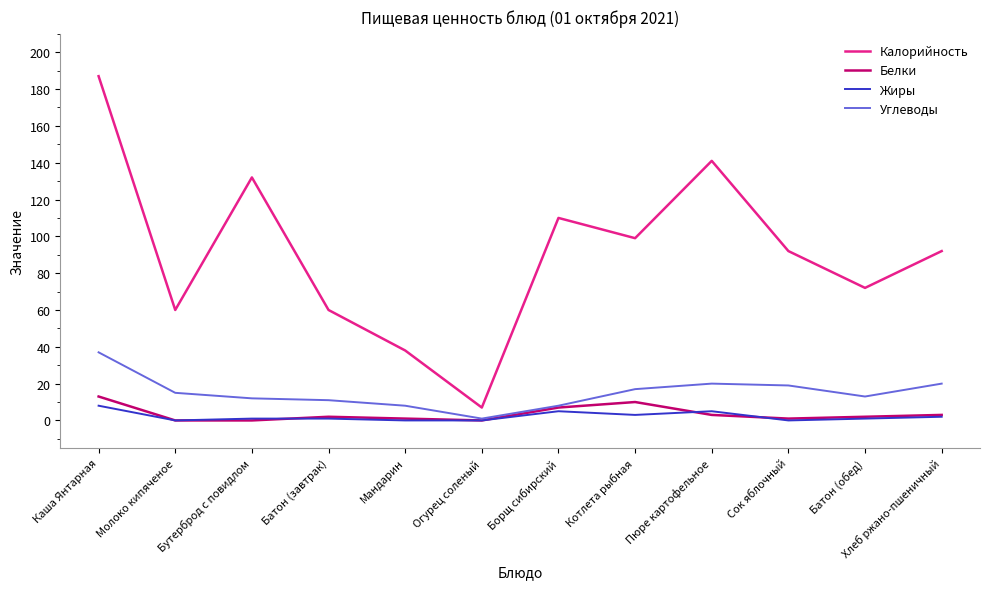

Is it true that Углеводы equals 8 at Мандарин?

True